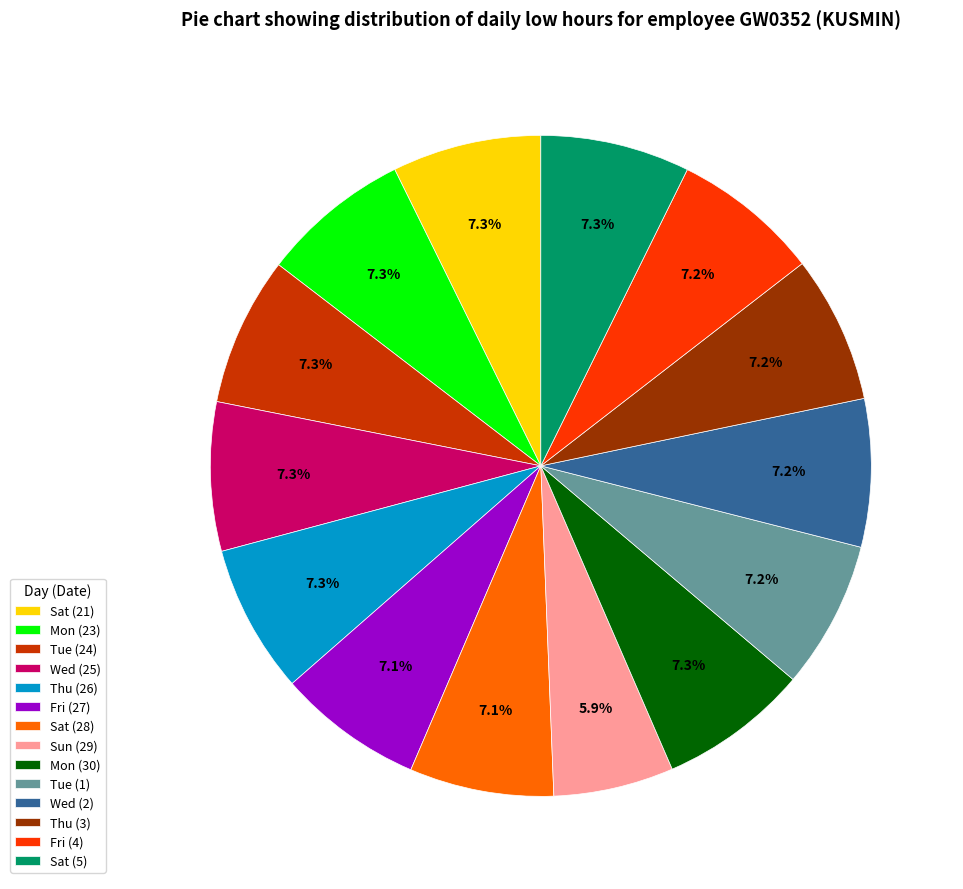

Count the number of slices in the pie.

14